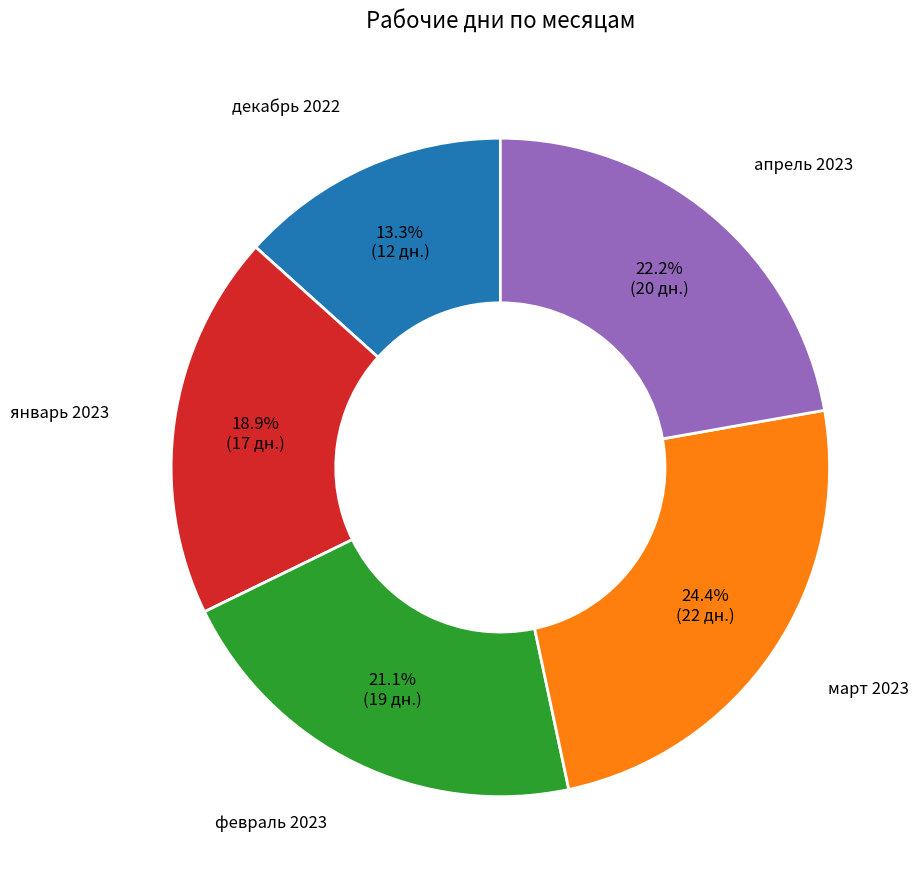

Is there a majority slice in this chart?

No